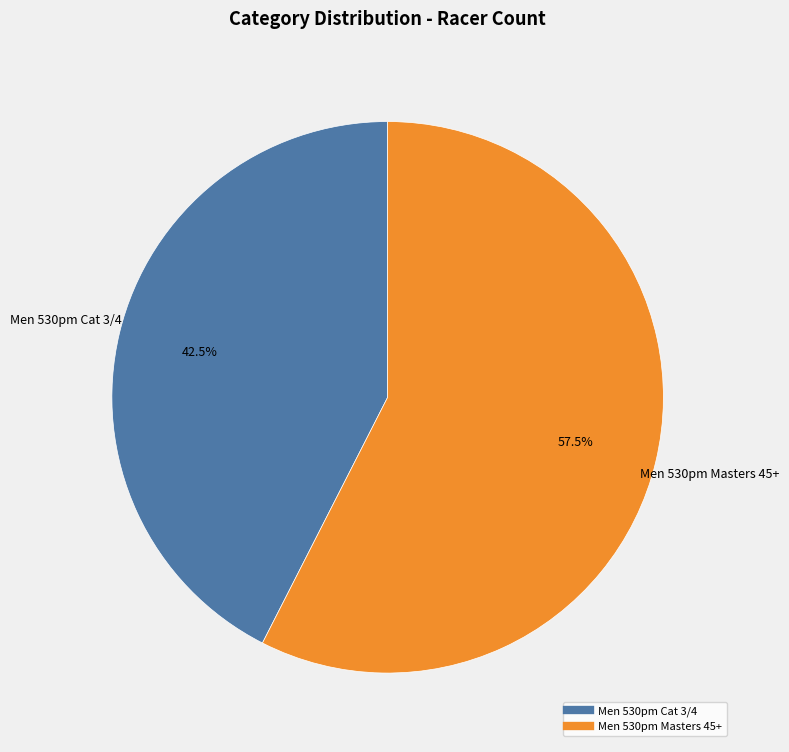

How many segments does this pie chart have?

2